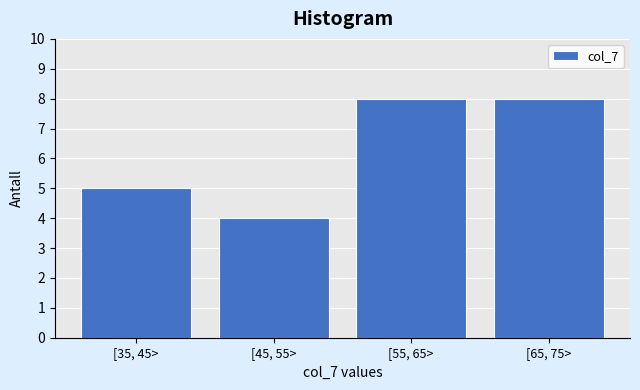

Reading right to left, what are all the values shown in this chart?

8	8	4	5